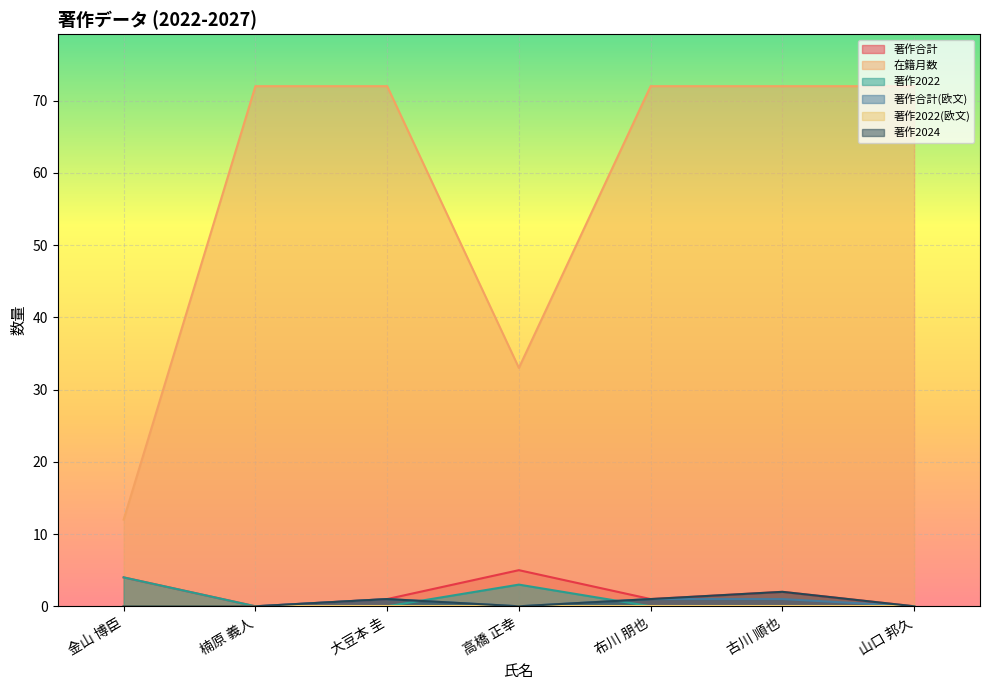

The 著作合計(欧文) series shows 1 at 布川 朋也. True or false?

True